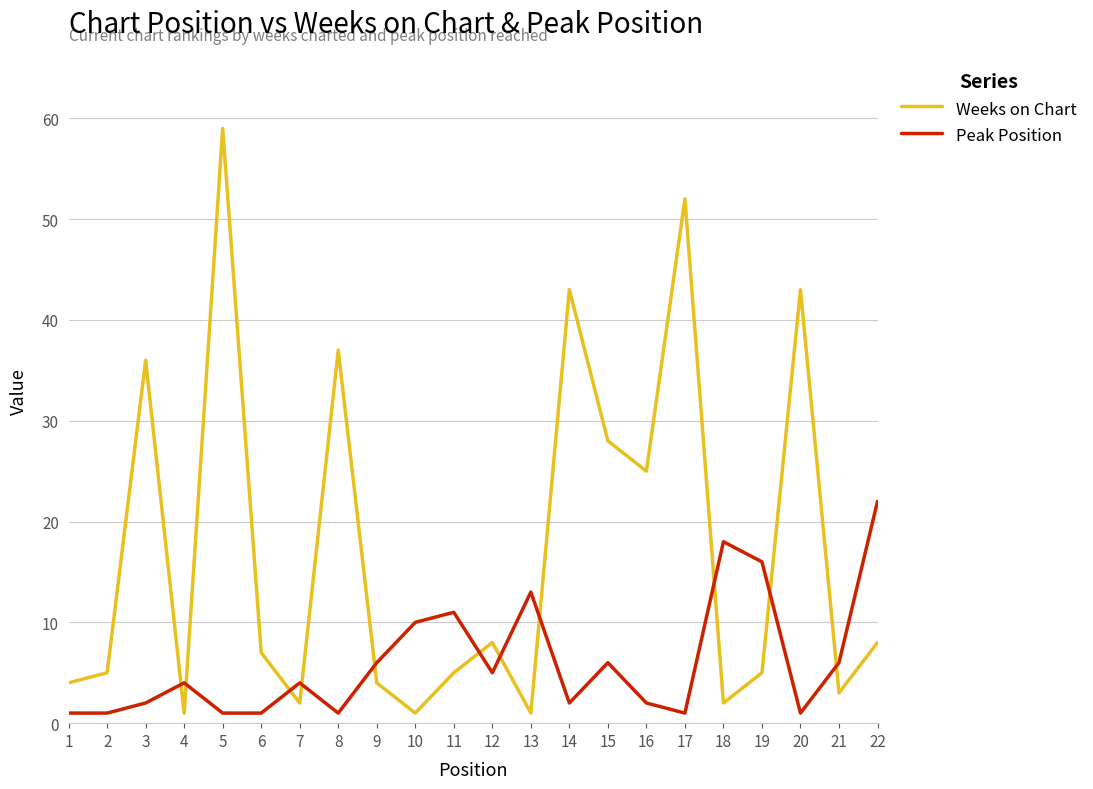

Is this an area chart (filled region under the line)?

No